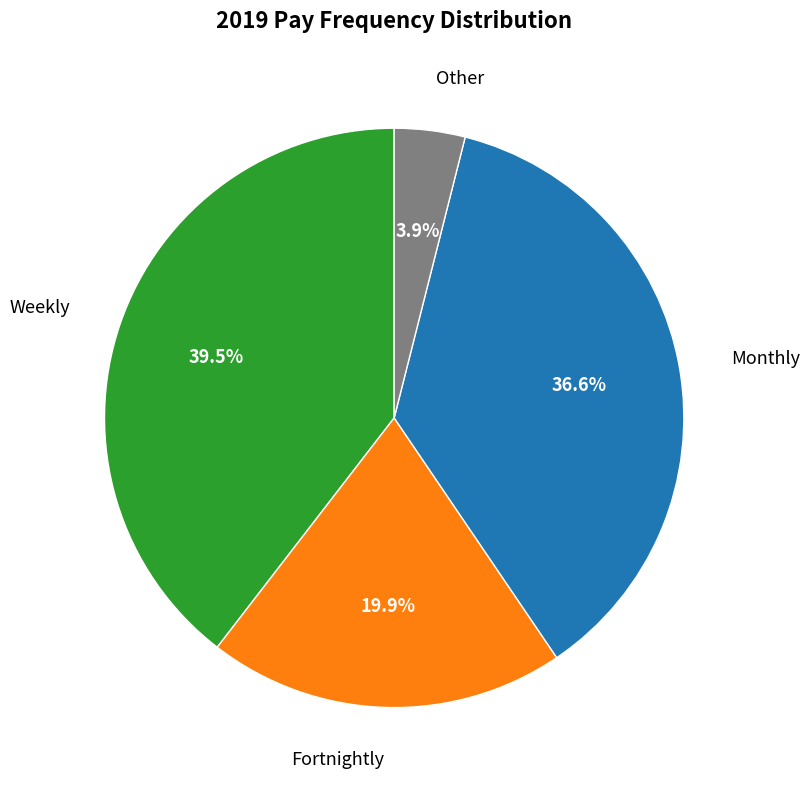

True or false: Other accounts for 13% of the total.

False